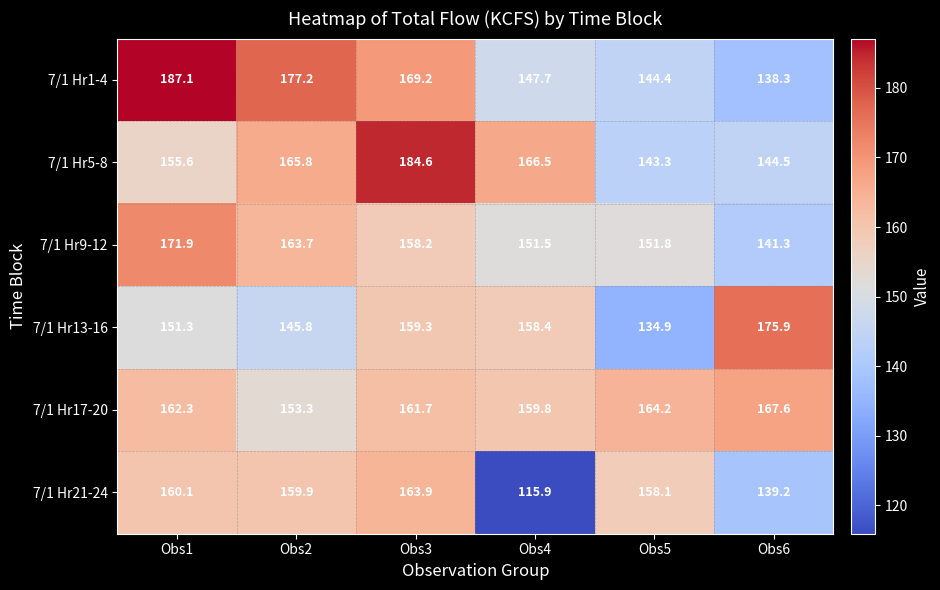

What is the sum of all 7/1 Hr9-12 values?

938.4